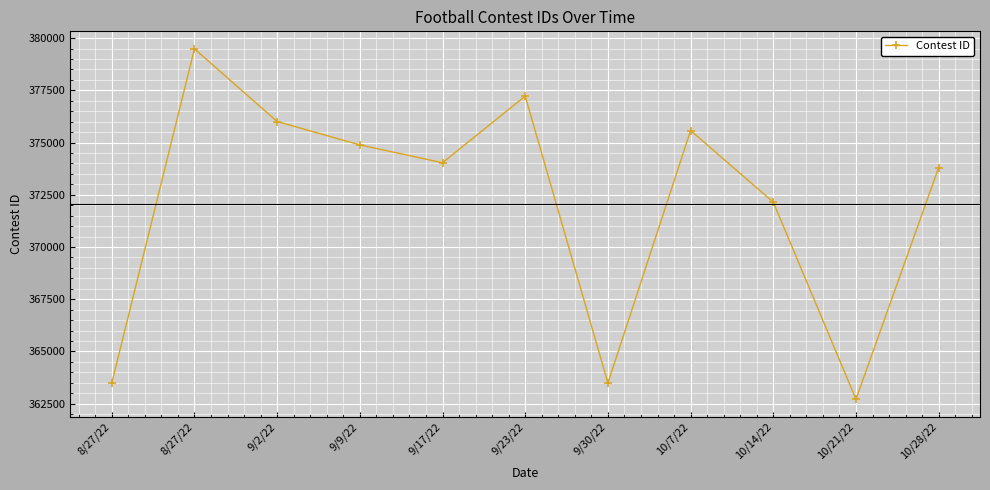

Where does the data first go above 374034?

8/27/22